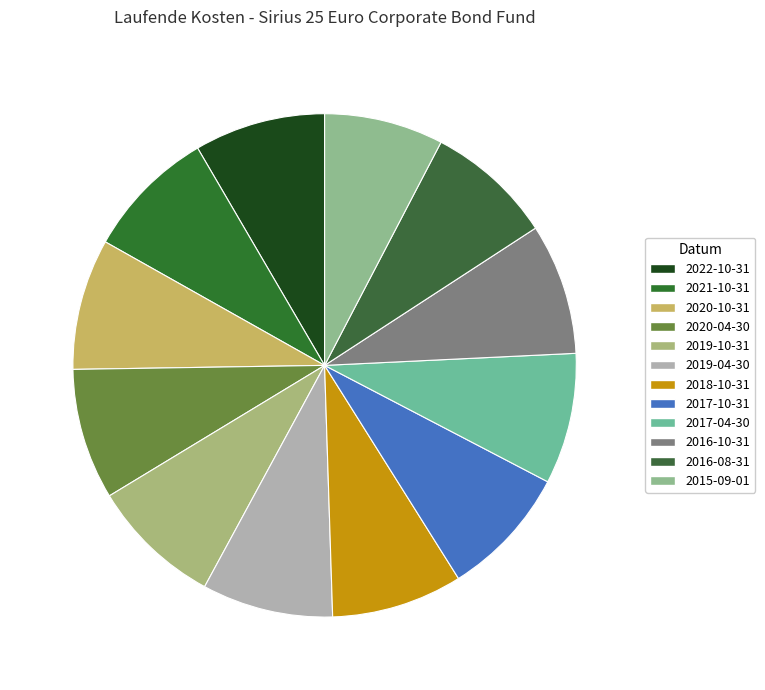

Is it true that 2017-04-30 is 8% of the pie?

True